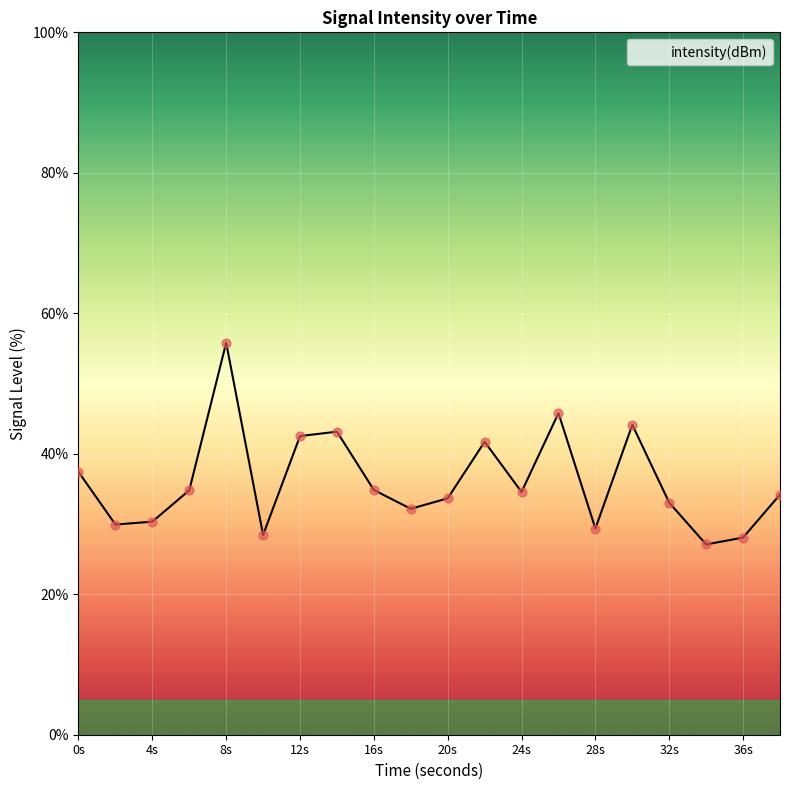

What is the minimum value shown in the chart?

27.1